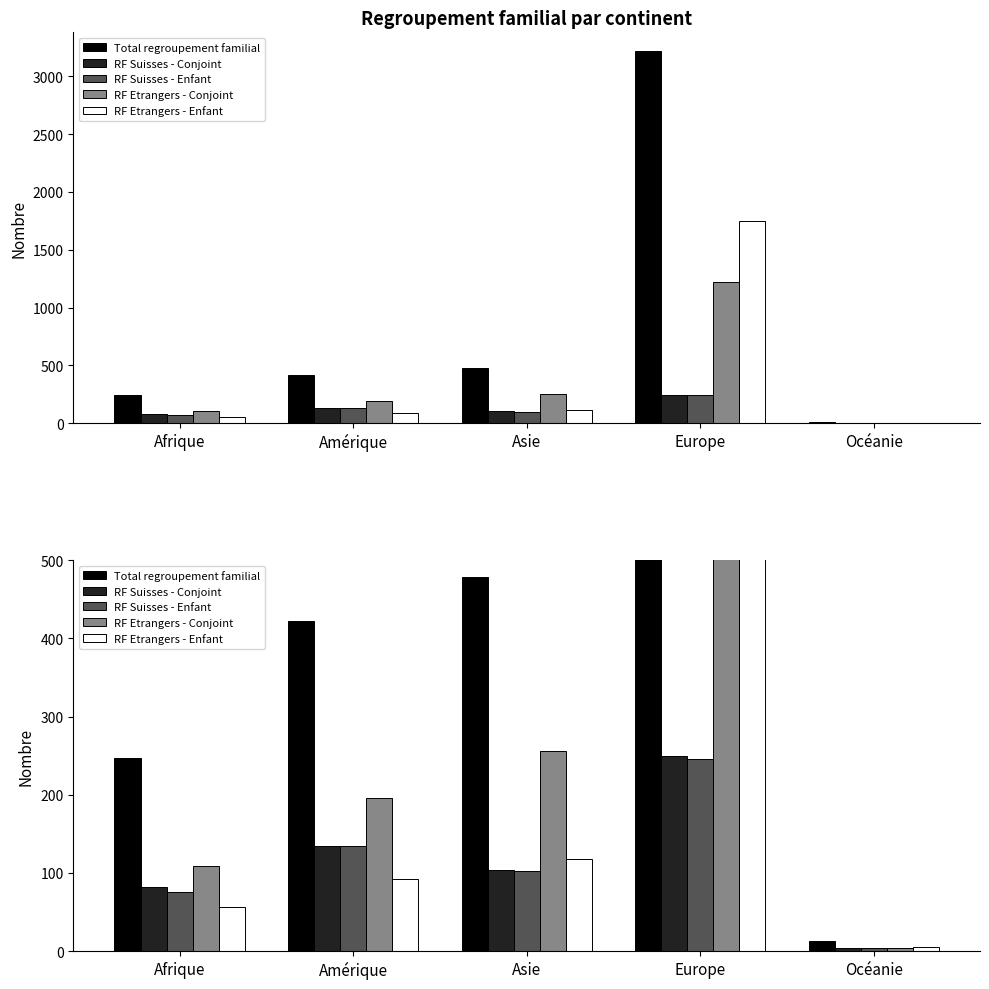

Between Afrique and Europe, which series saw the biggest shift?

Total regroupement familial